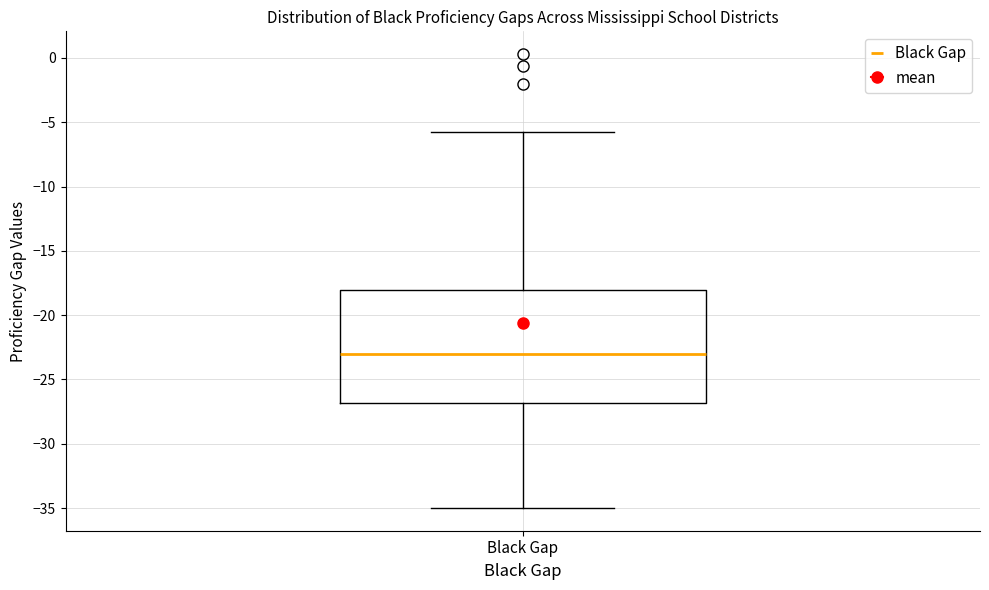

Where does the upper whisker of the box for Black Gap end on the y-axis? The values are not printed on the chart, so give them approximately, as read against the axis.

-6